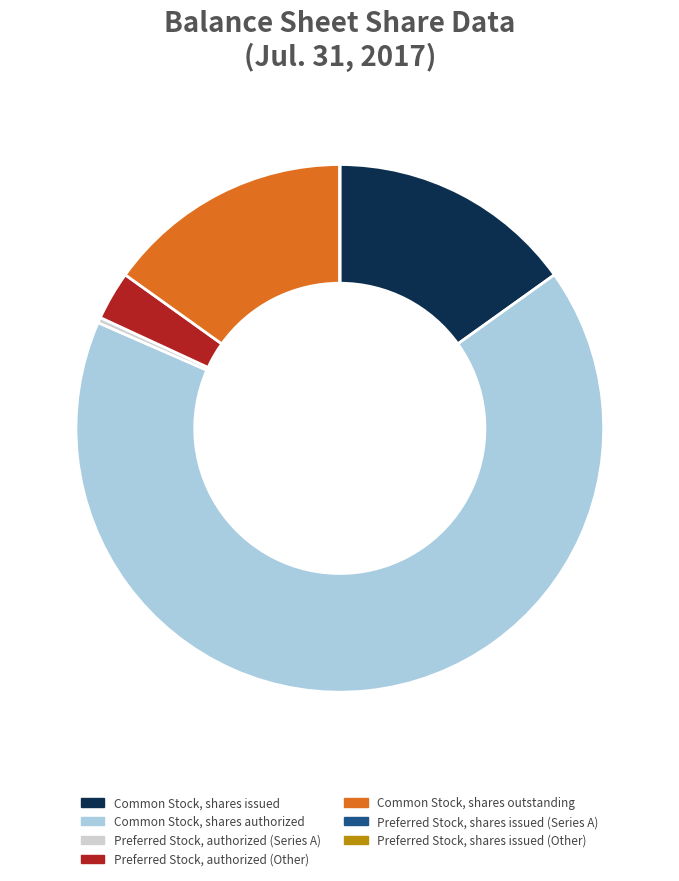

Is there a majority slice in this chart?

Yes